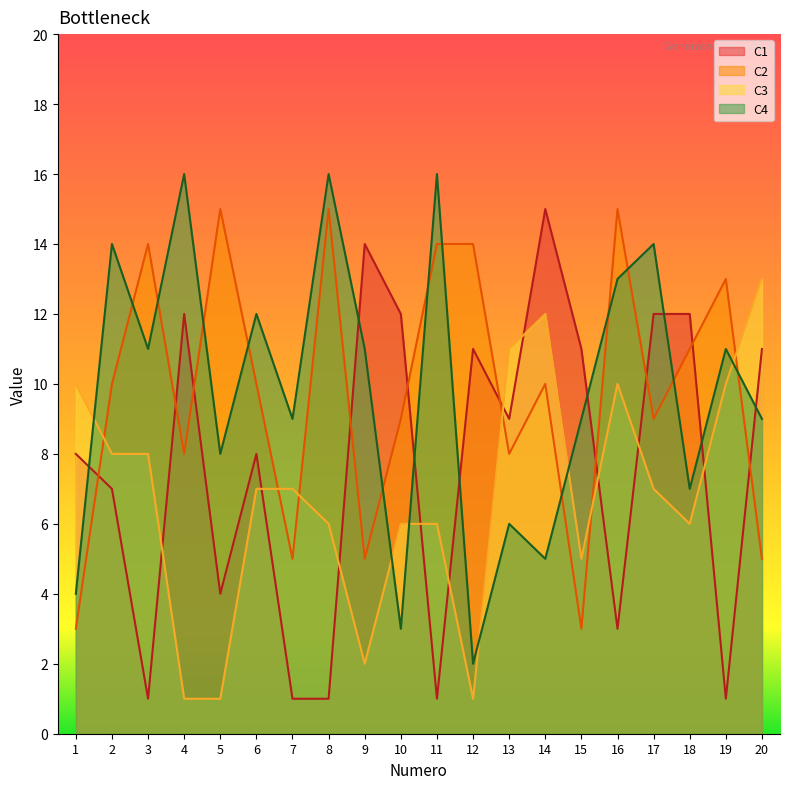

After their last crossing, which series has the higher values: C1 or C3?

C3